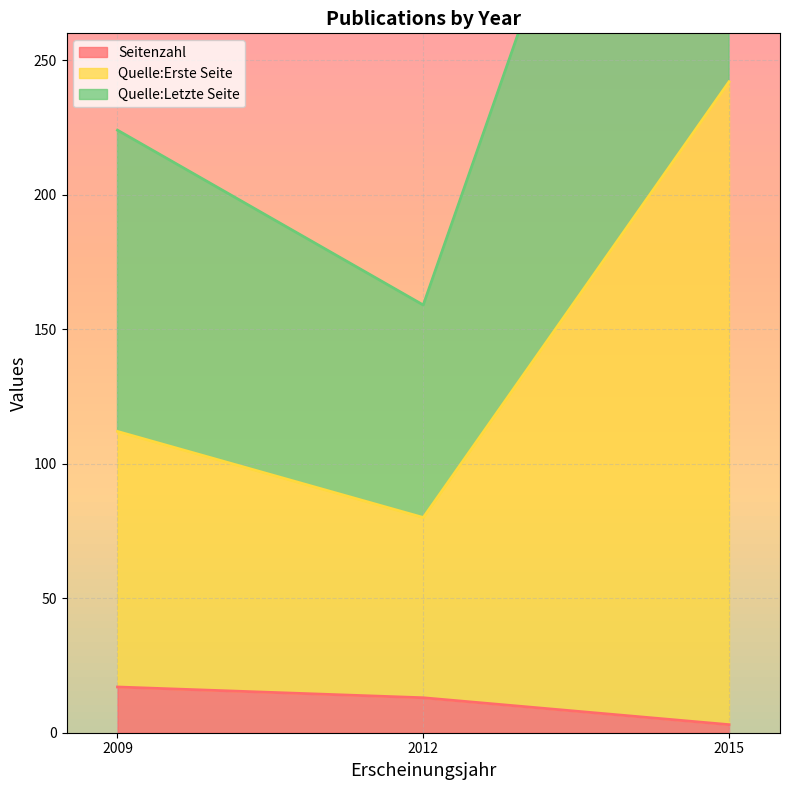

Which category has the highest value across all series?

2015